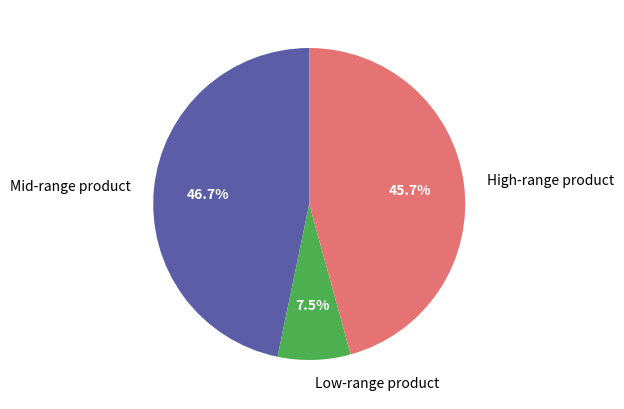

Approximately how many times larger is the value at High-range product compared to Low-range product?

6.1